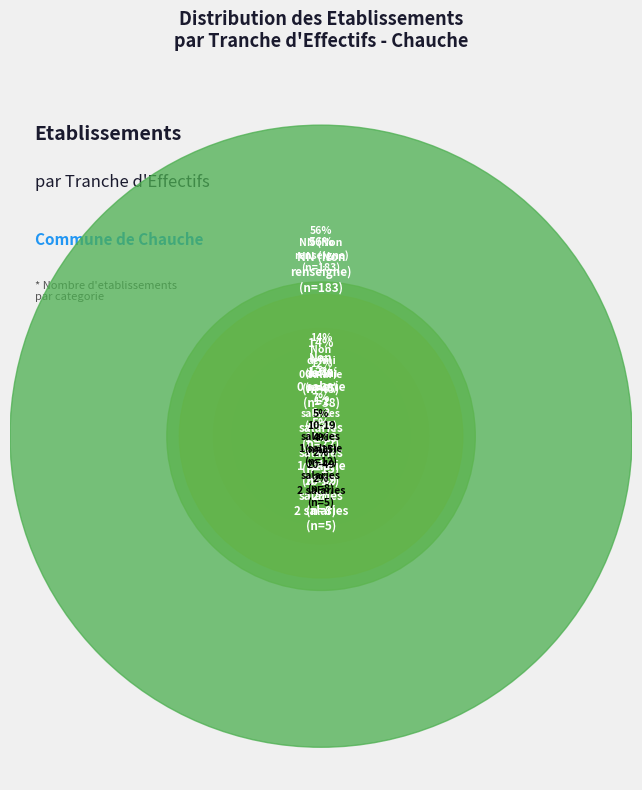

Which category has the biggest portion of the pie?

NN